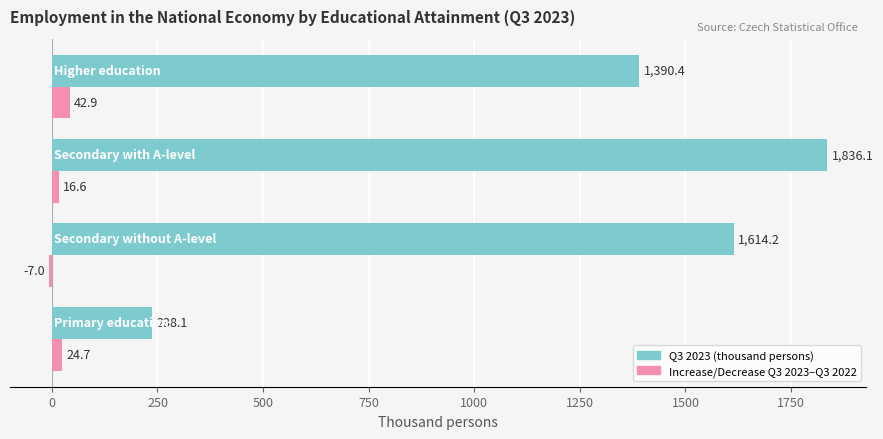

How many series are shown in this chart?

2